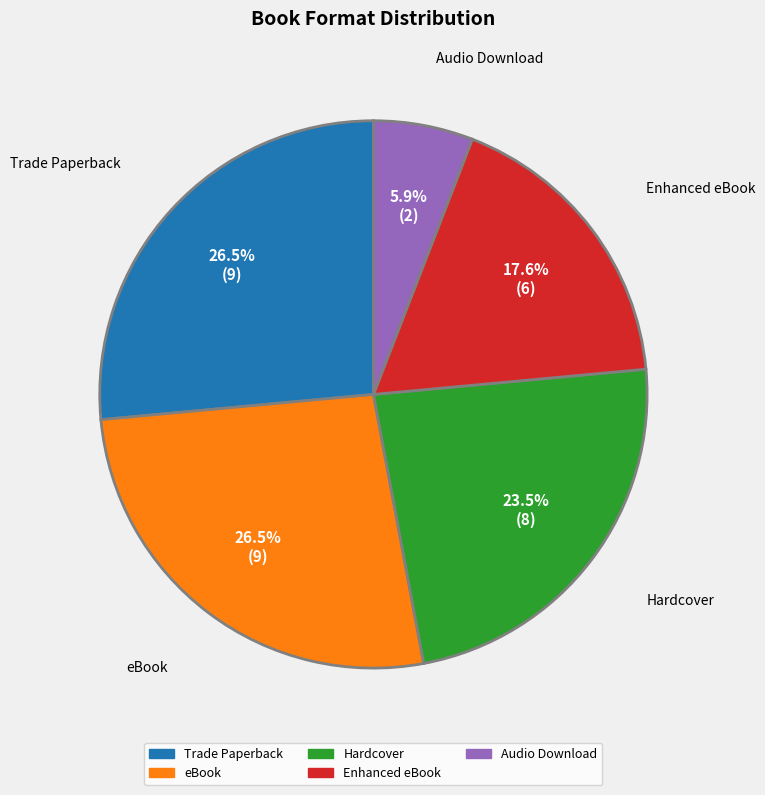

Is there any slice that represents more than half of the pie?

No